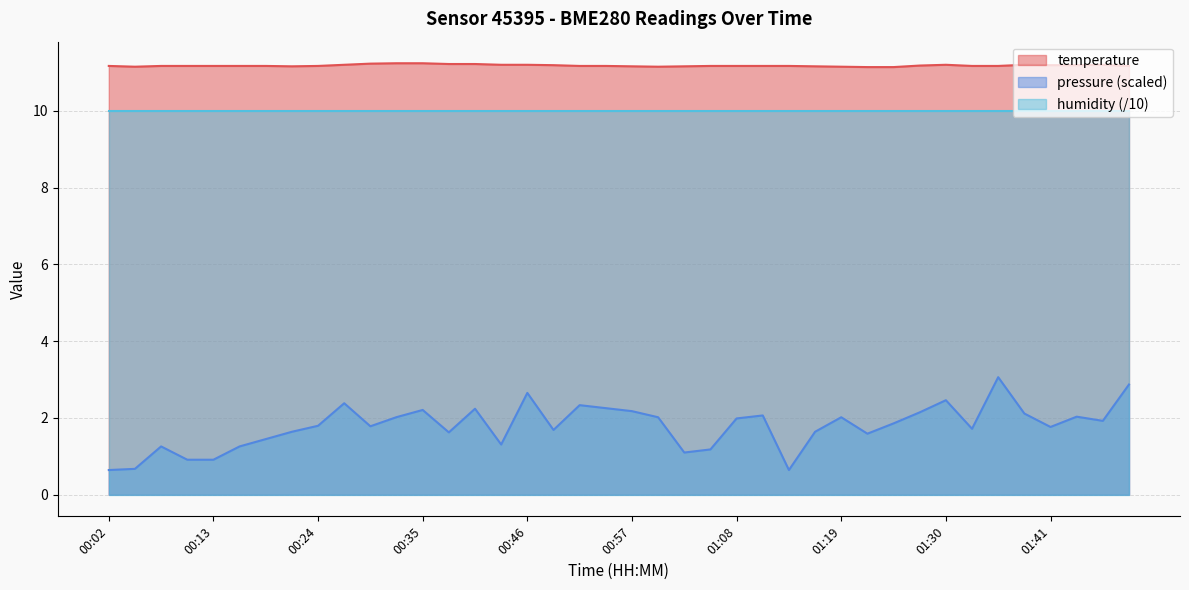

Is it true that temperature equals 14.9 at 01:41?

False